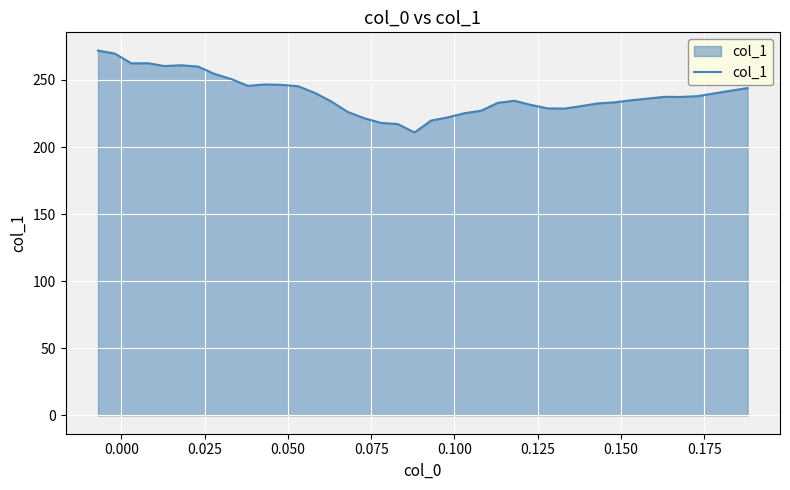

What is the maximum value shown in the chart?

271.9